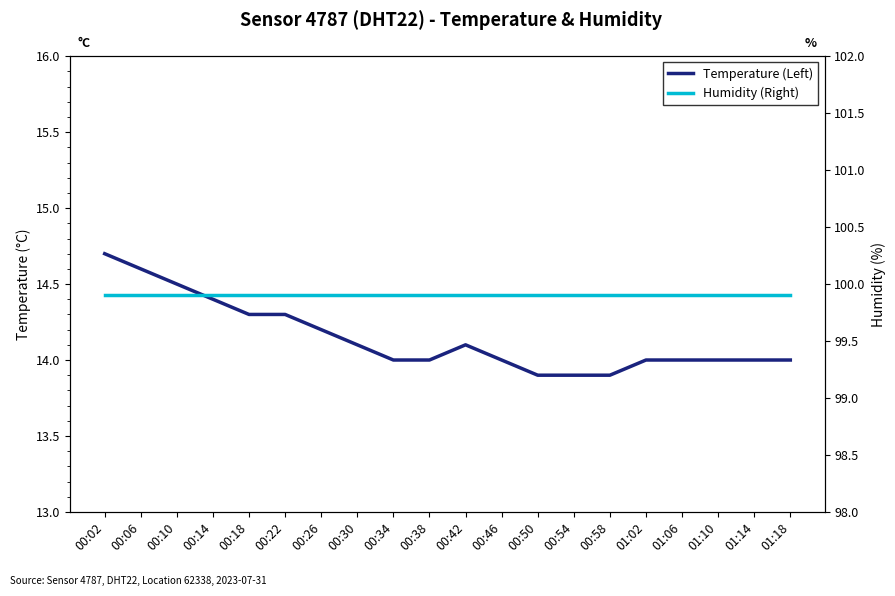

At 00:54, list the series in order from smallest to largest.

Temperature (Left), Humidity (Right)